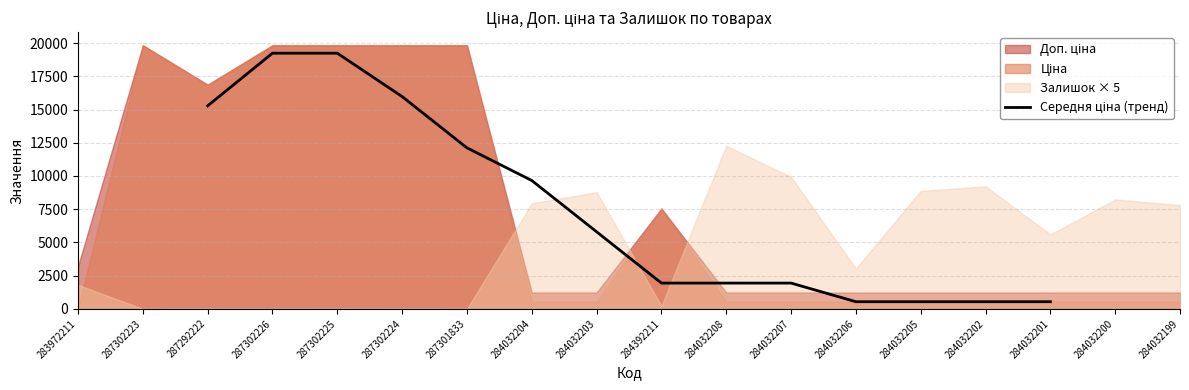

What is the sum of all values?

105244.0